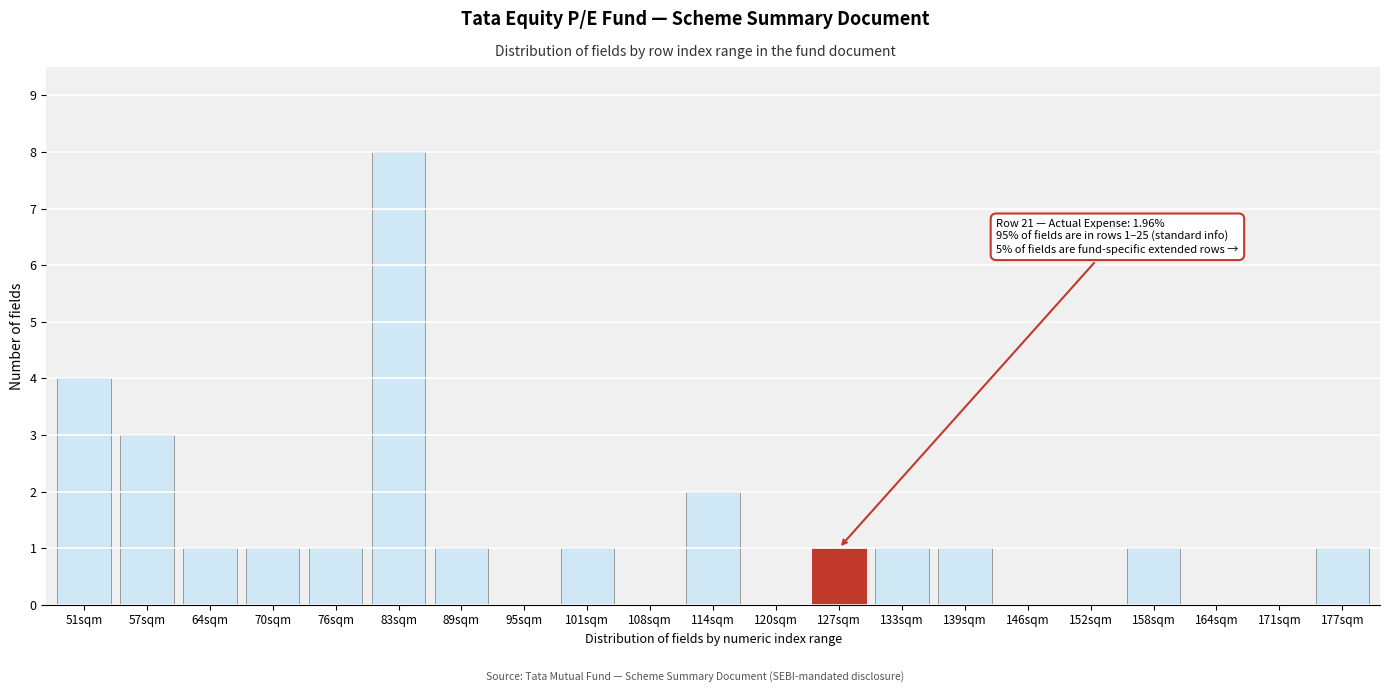

Reading right to left, transcribe all the data shown in this chart.

177sqm=1	171sqm=0	164sqm=0	158sqm=1	152sqm=0	146sqm=0	139sqm=1	133sqm=1	127sqm=1	120sqm=0	114sqm=2	108sqm=0	101sqm=1	95sqm=0	89sqm=1	83sqm=8	76sqm=1	70sqm=1	64sqm=1	57sqm=3	51sqm=4